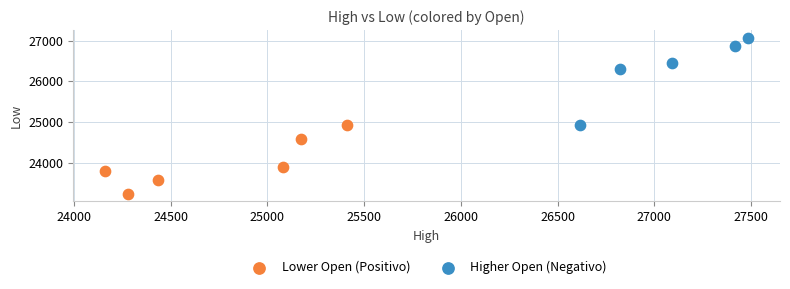

Which series contains the highest Y value?

Higher Open (Negativo)